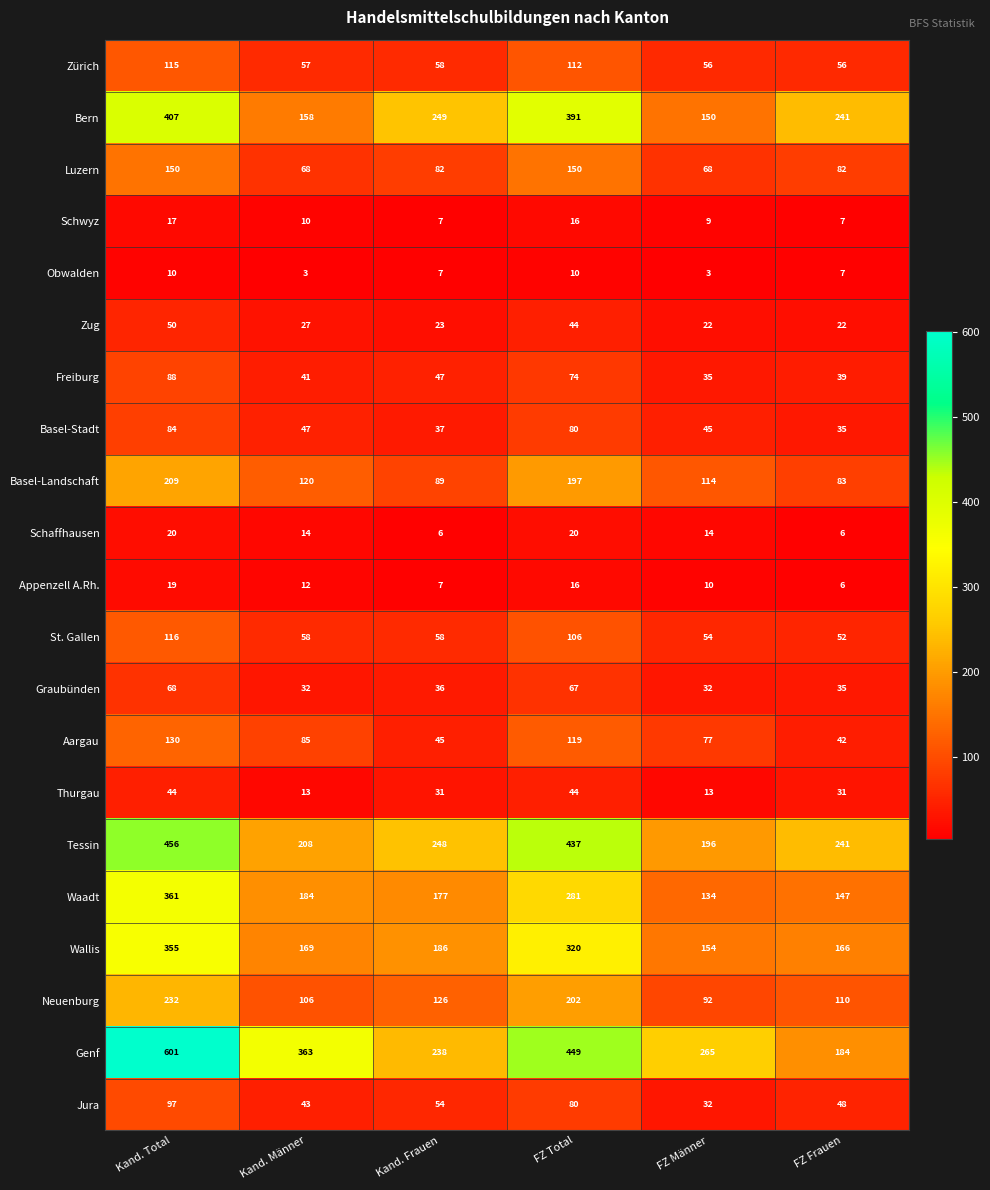

Where does the Tessin series first go above 248?

Kand. Total